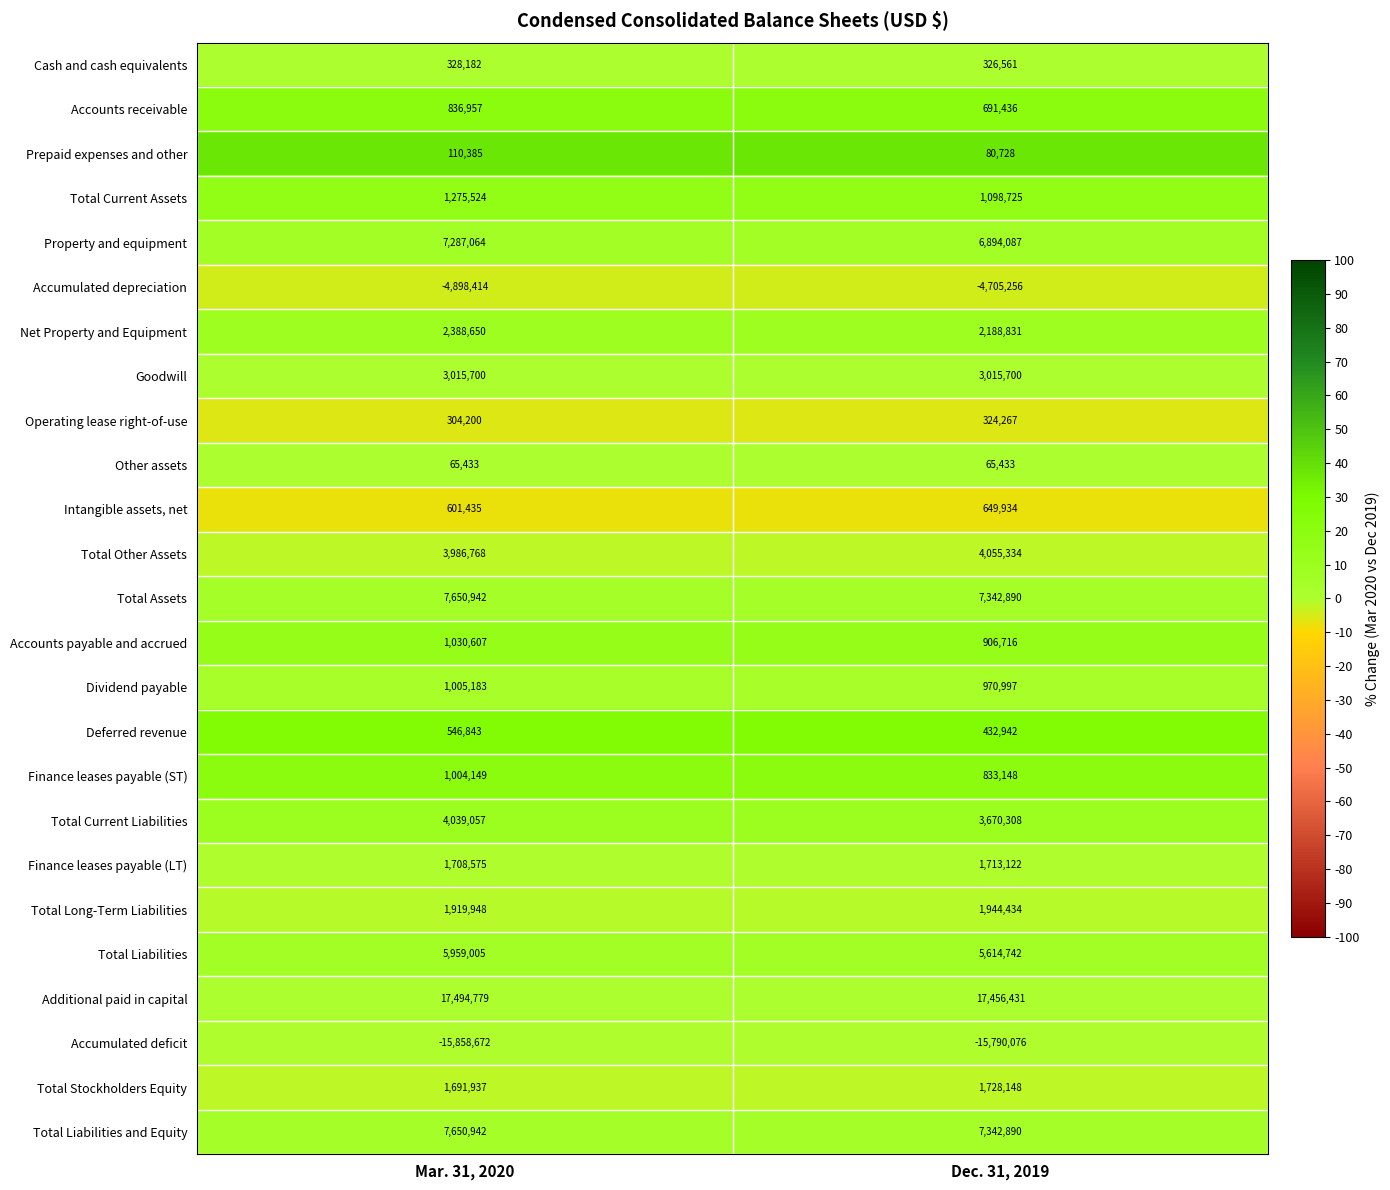

At which category is the sum across all series the highest?

Mar. 31, 2020